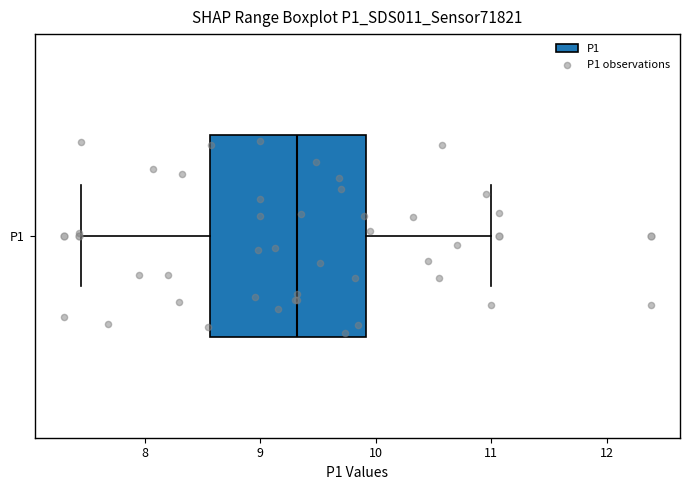

Read this box plot against the x-axis: the position of the median line, the range covered by the box, and the ends of both whiskers. The values are not printed on the chart, so give them approximately, as read against the axis.

median 9.3, box 8.6 to 9.9, whiskers 7.5 to 11.0